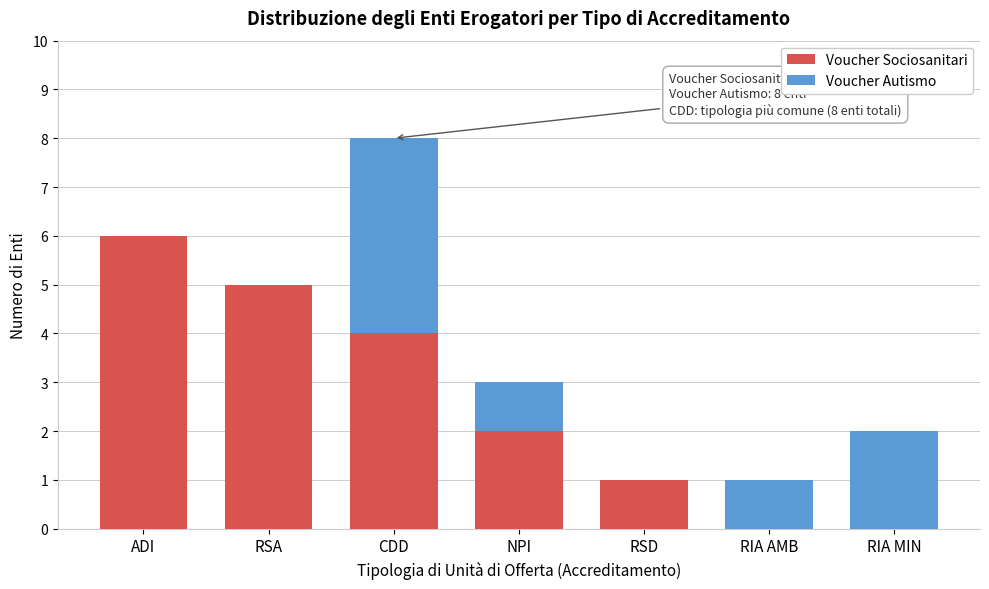

Reading left to right, list the values for the Voucher Sociosanitari series.

ADI=6	RSA=5	CDD=4	NPI=2	RSD=1	RIA AMB=0	RIA MIN=0